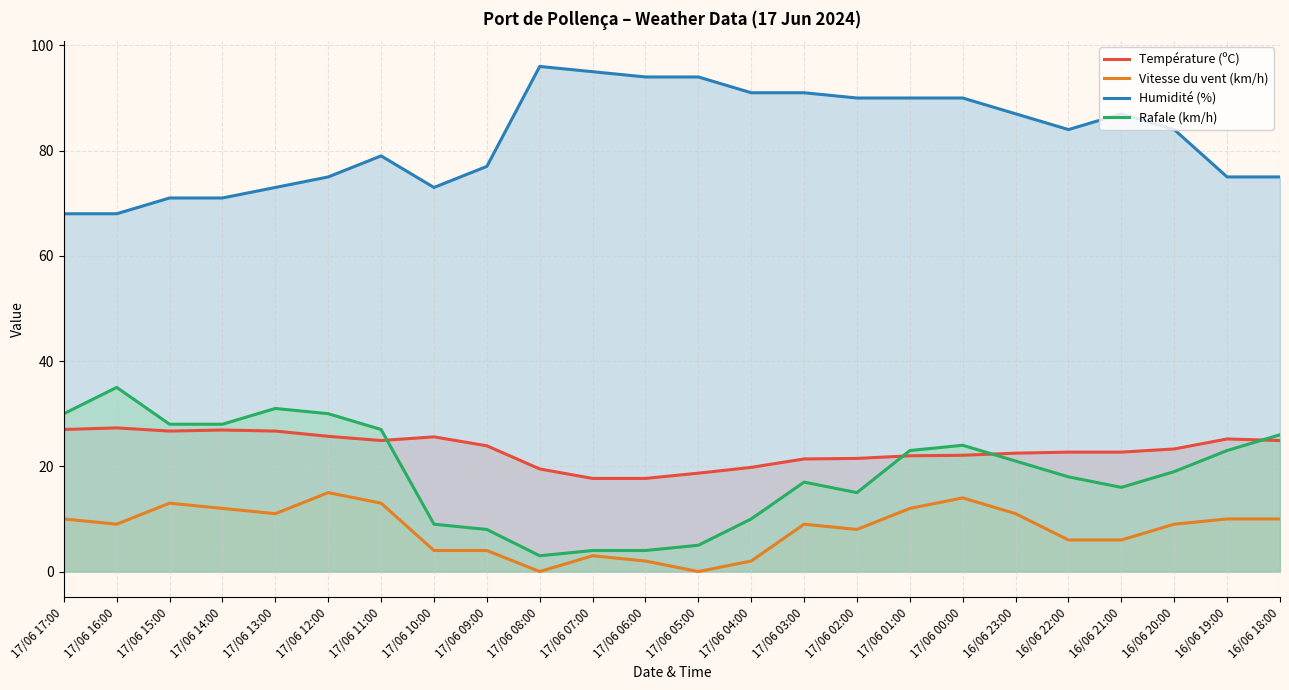

Which label corresponds to the largest value in the chart?

17/06 08:00